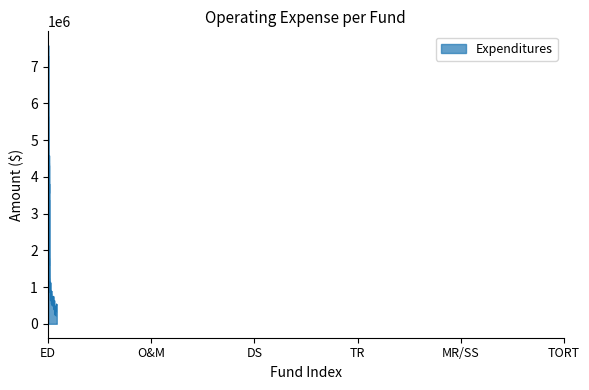

What is the greatest value displayed?

7579789.8